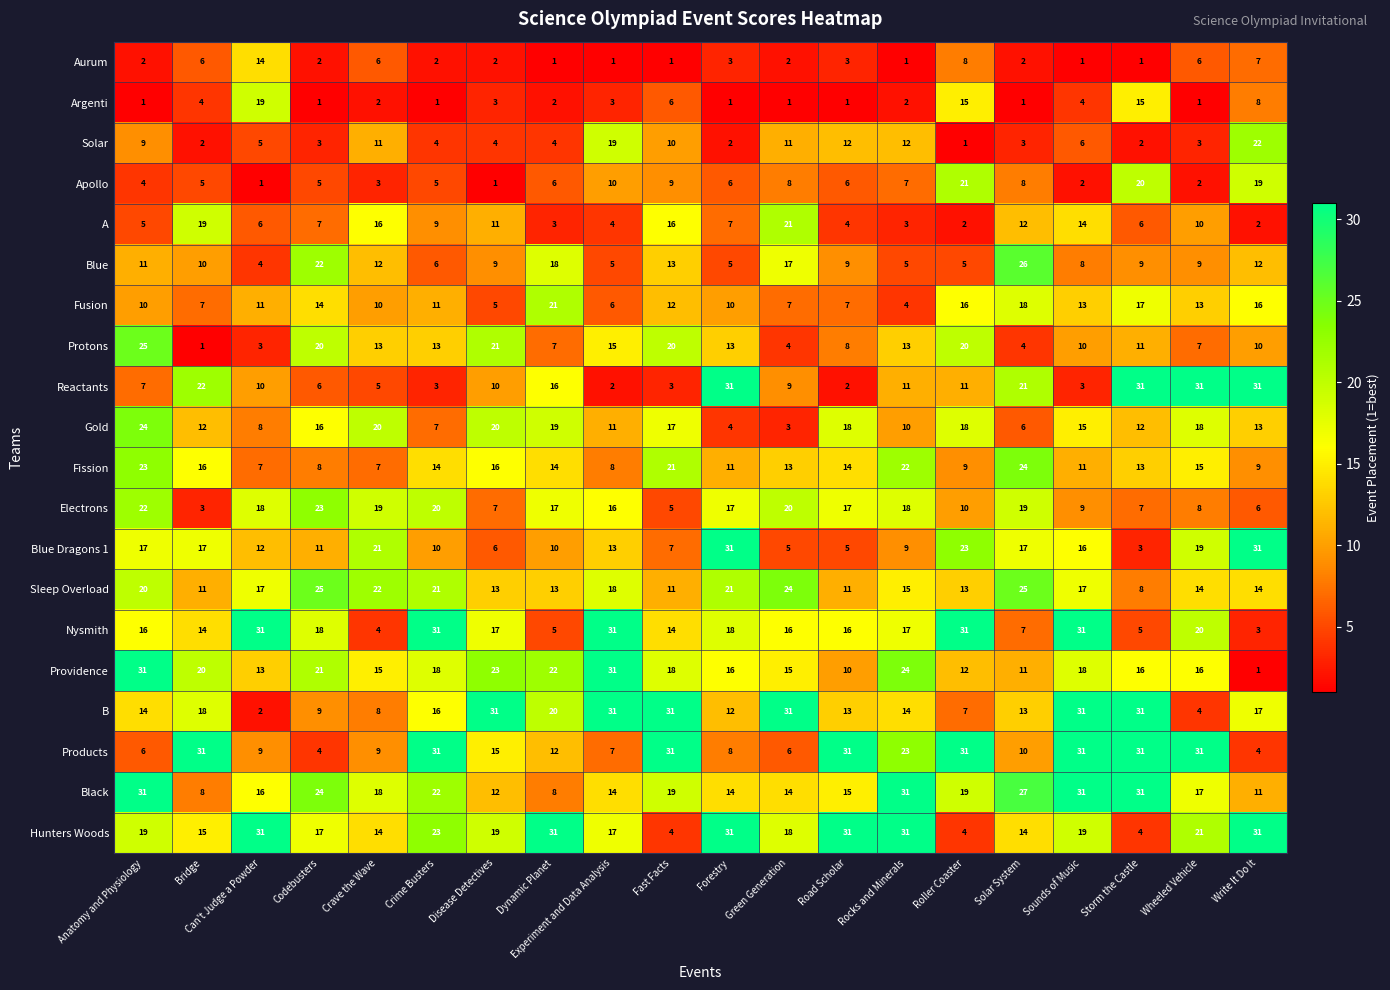

What is the highest value of the A series?

21